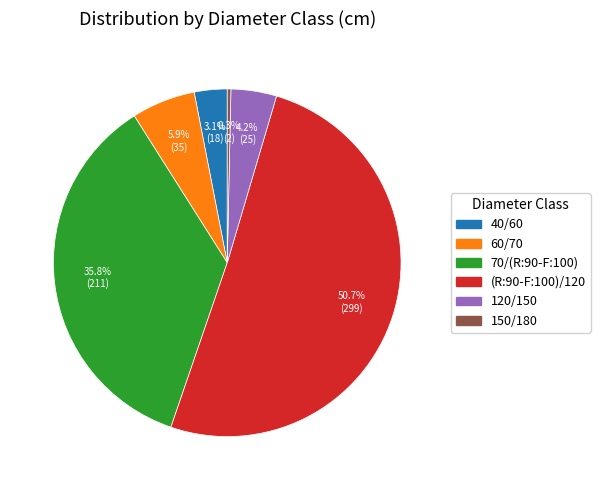

How many slices are in this pie chart?

6